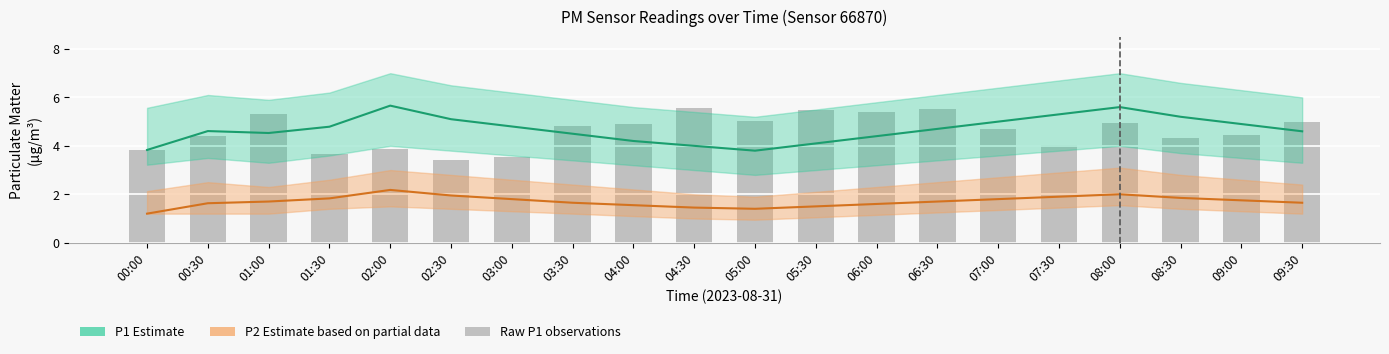

How many series are shown in this chart?

3